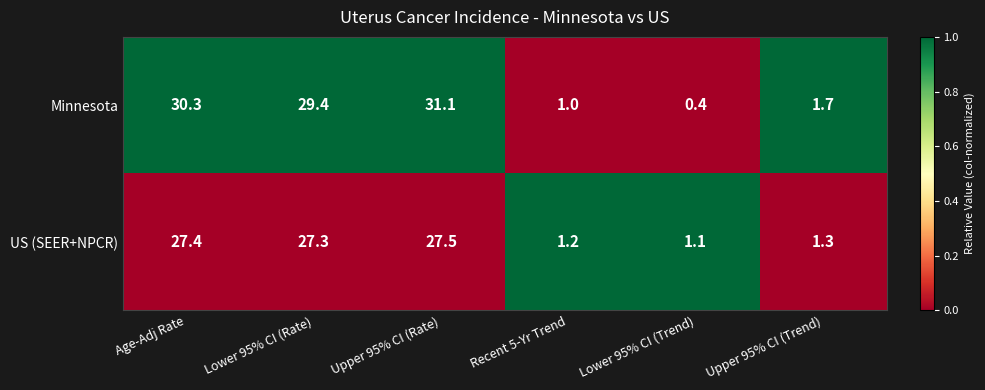

What is the difference between the maximum and minimum values in the US (SEER+NPCR) series?

26.4